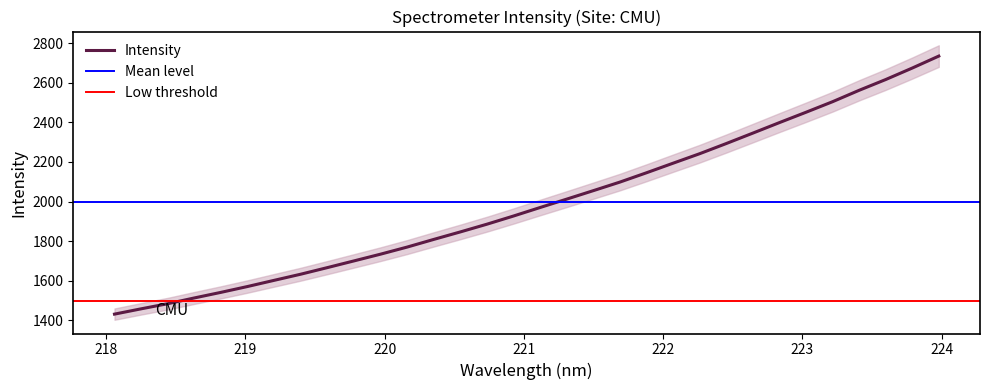

What is the sum of the values at 219.2067 and 222.263?

3843.1